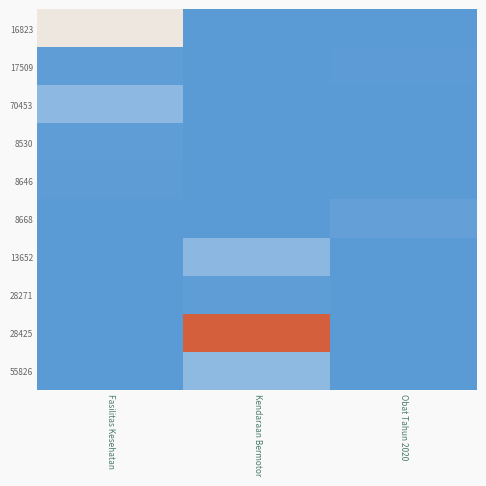

Reading left to right, transcribe all the data shown in this chart.

16823: Fasilitas Kesehatan=1425867900	Kendaraan Bermotor=0	Obat Tahun 2020=9180000
17509: Fasilitas Kesehatan=49730040	Kendaraan Bermotor=0	Obat Tahun 2020=15513960
70453: Fasilitas Kesehatan=477600000	Kendaraan Bermotor=0	Obat Tahun 2020=7401240
8530: Fasilitas Kesehatan=34000000	Kendaraan Bermotor=0	Obat Tahun 2020=333600
8646: Fasilitas Kesehatan=32441200	Kendaraan Bermotor=0	Obat Tahun 2020=78000
8668: Fasilitas Kesehatan=577875	Kendaraan Bermotor=0	Obat Tahun 2020=98772570
13652: Fasilitas Kesehatan=0	Kendaraan Bermotor=464002100	Obat Tahun 2020=2772000
28271: Fasilitas Kesehatan=0	Kendaraan Bermotor=39440000	Obat Tahun 2020=265000
28425: Fasilitas Kesehatan=0	Kendaraan Bermotor=2892122000	Obat Tahun 2020=4672200
55826: Fasilitas Kesehatan=0	Kendaraan Bermotor=493000000	Obat Tahun 2020=182000